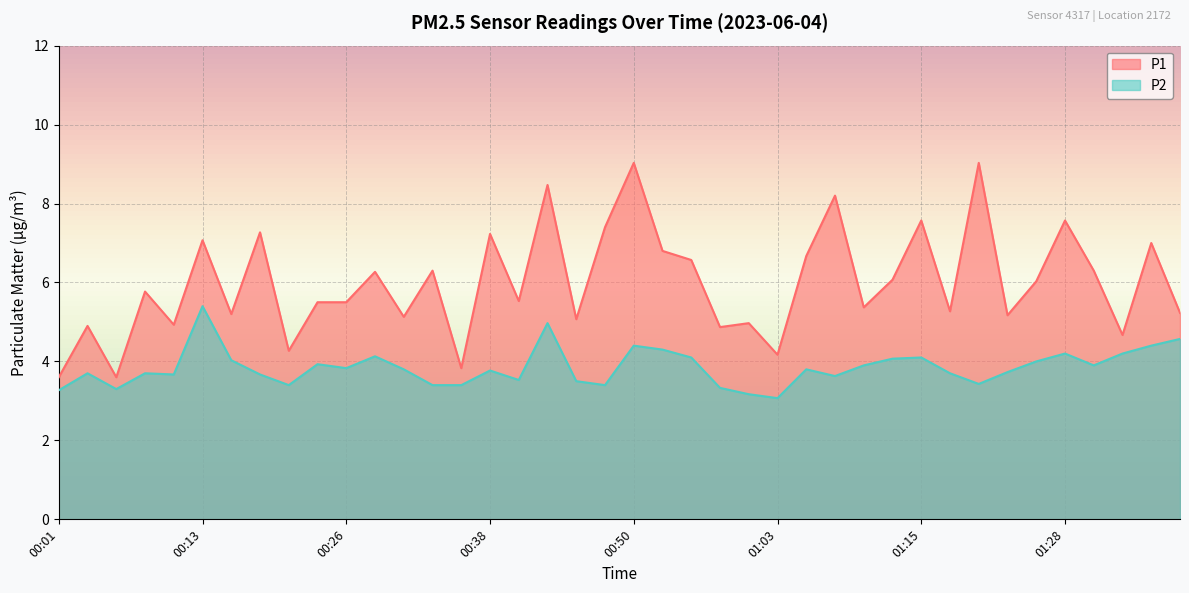

Reading left to right, what are all the values shown in this chart?

P1: 3.6	4.9	3.6	5.8	4.9	7.1	5.2	7.3	4.3	5.5	5.5	6.3	5.1	6.3	3.8	7.2	5.5	8.5	5.1	7.4	9.0	6.8	6.6	4.9	5.0	4.2	6.7	8.2	5.4	6.1	7.6	5.3	9.0	5.2	6.0	7.6	6.3	4.7	7.0	5.2
P2: 3.3	3.7	3.3	3.7	3.7	5.4	4.0	3.7	3.4	3.9	3.8	4.1	3.8	3.4	3.4	3.8	3.5	5.0	3.5	3.4	4.4	4.3	4.1	3.3	3.2	3.1	3.8	3.6	3.9	4.1	4.1	3.7	3.4	3.7	4.0	4.2	3.9	4.2	4.4	4.6